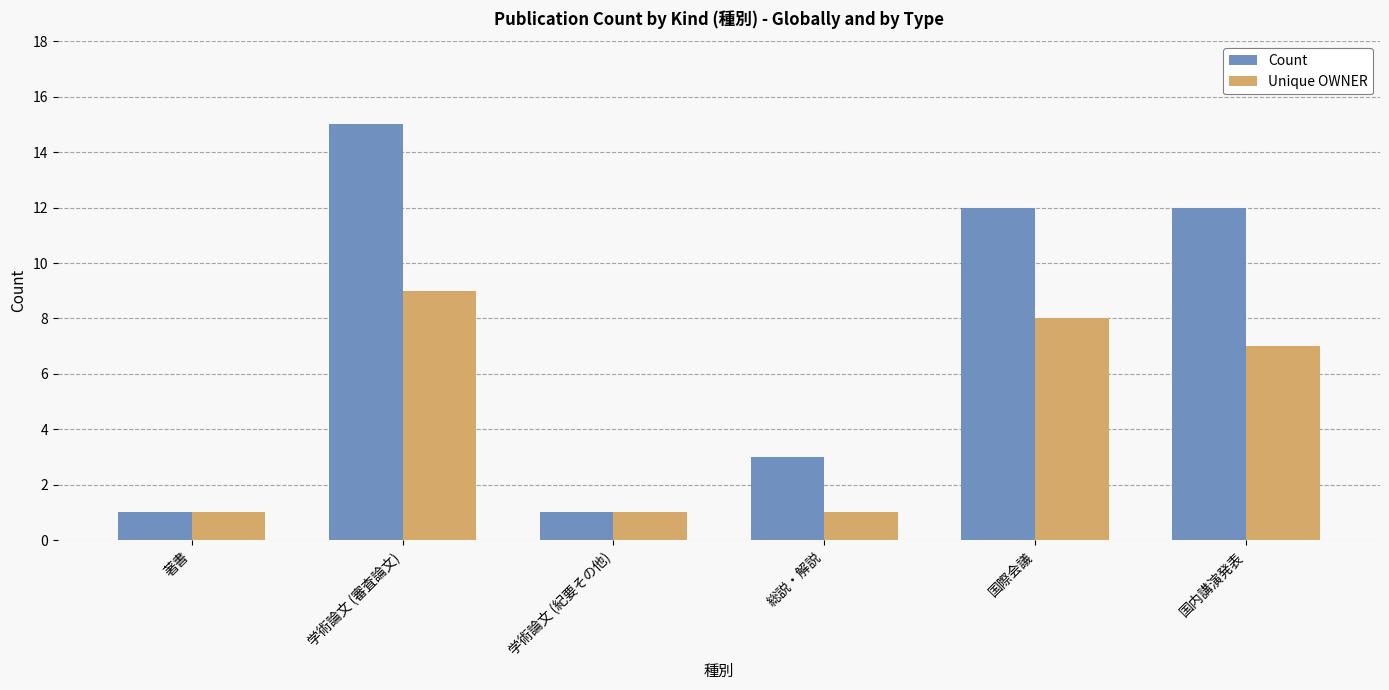

What is the label of the 3rd bar from the left?

学術論文 (紀要その他)